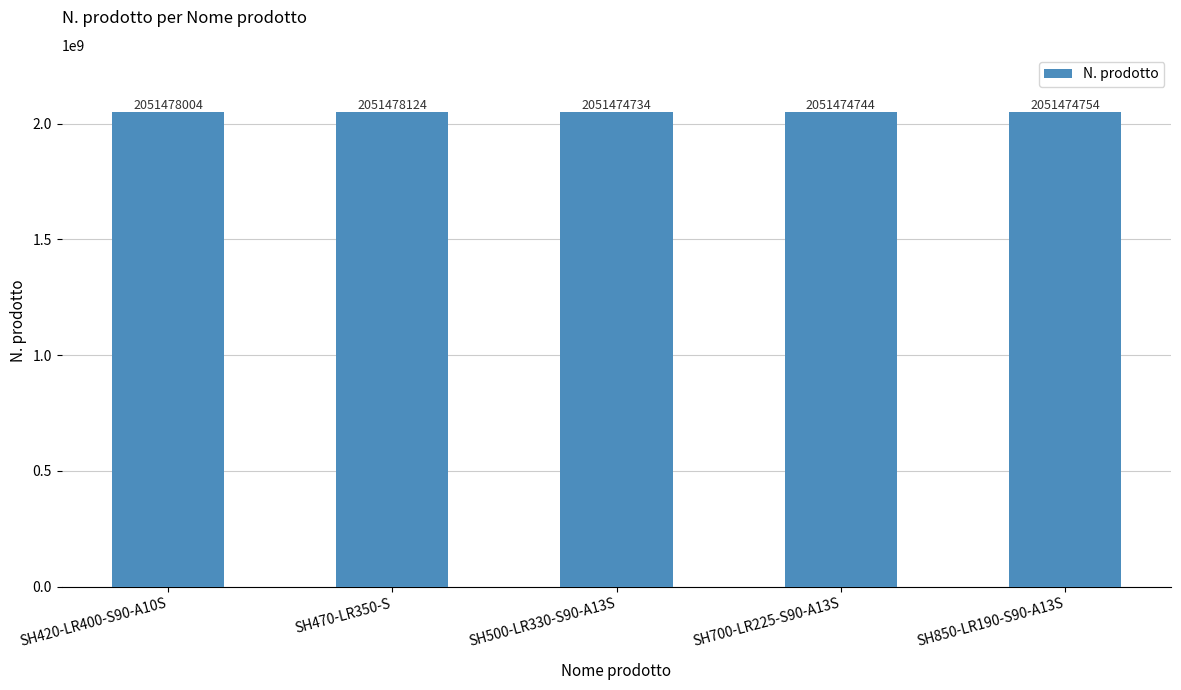

What is the difference between the second highest and second lowest values?

3260